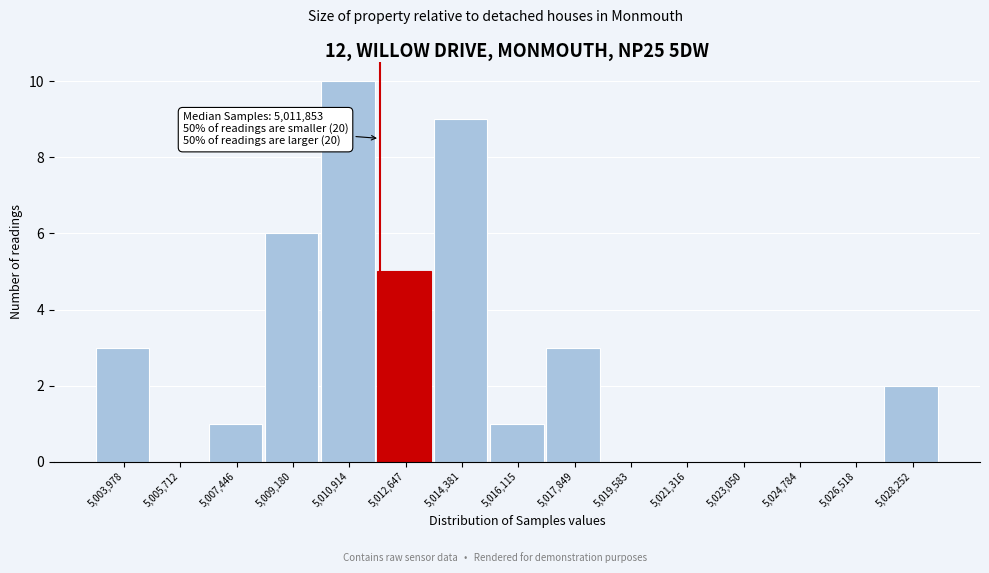

Over which range of the x-axis is the bar tallest?

5010000 to 5011800